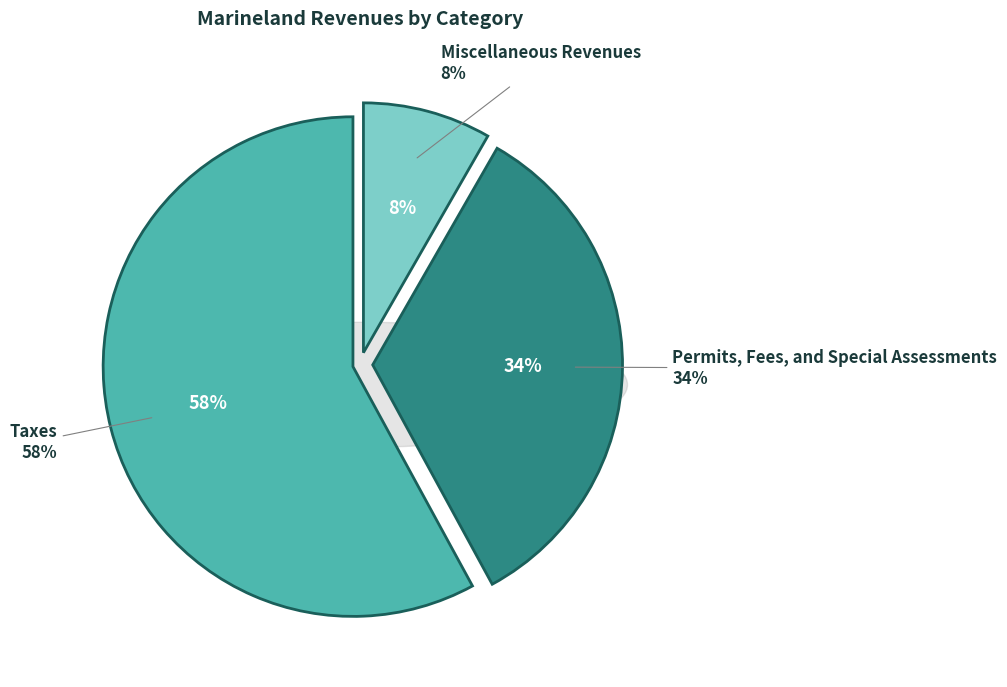

True or false: Miscellaneous Revenues accounts for 18% of the total.

False